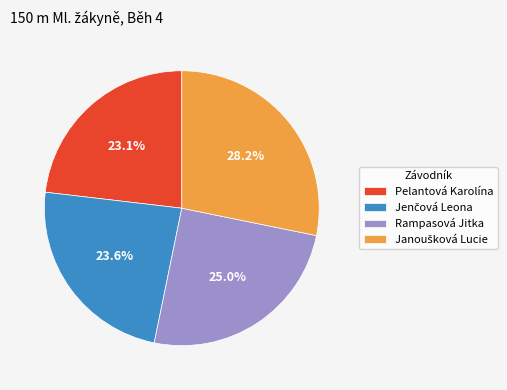

True or false: Pelantová Karolína accounts for 34% of the total.

False